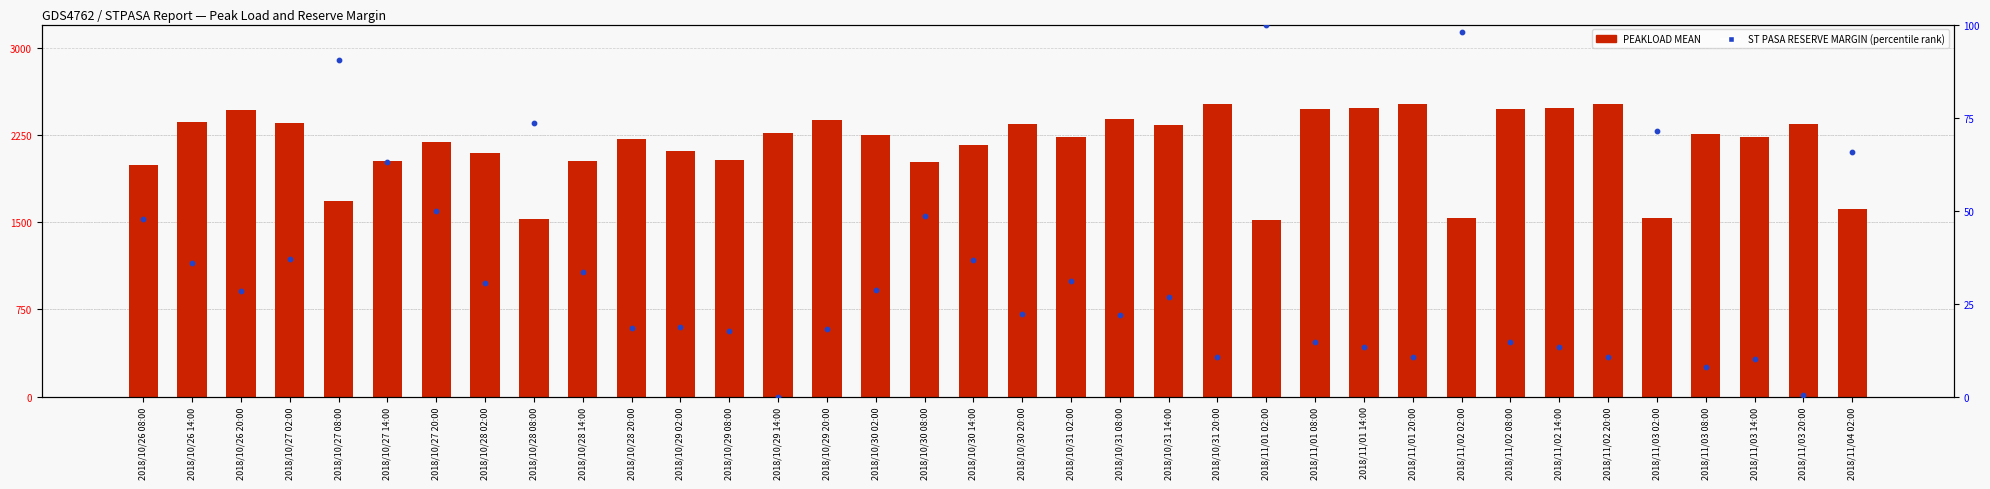

Which series reaches the minimum Y coordinate?

ST PASA RESERVE MARGIN (percentile)